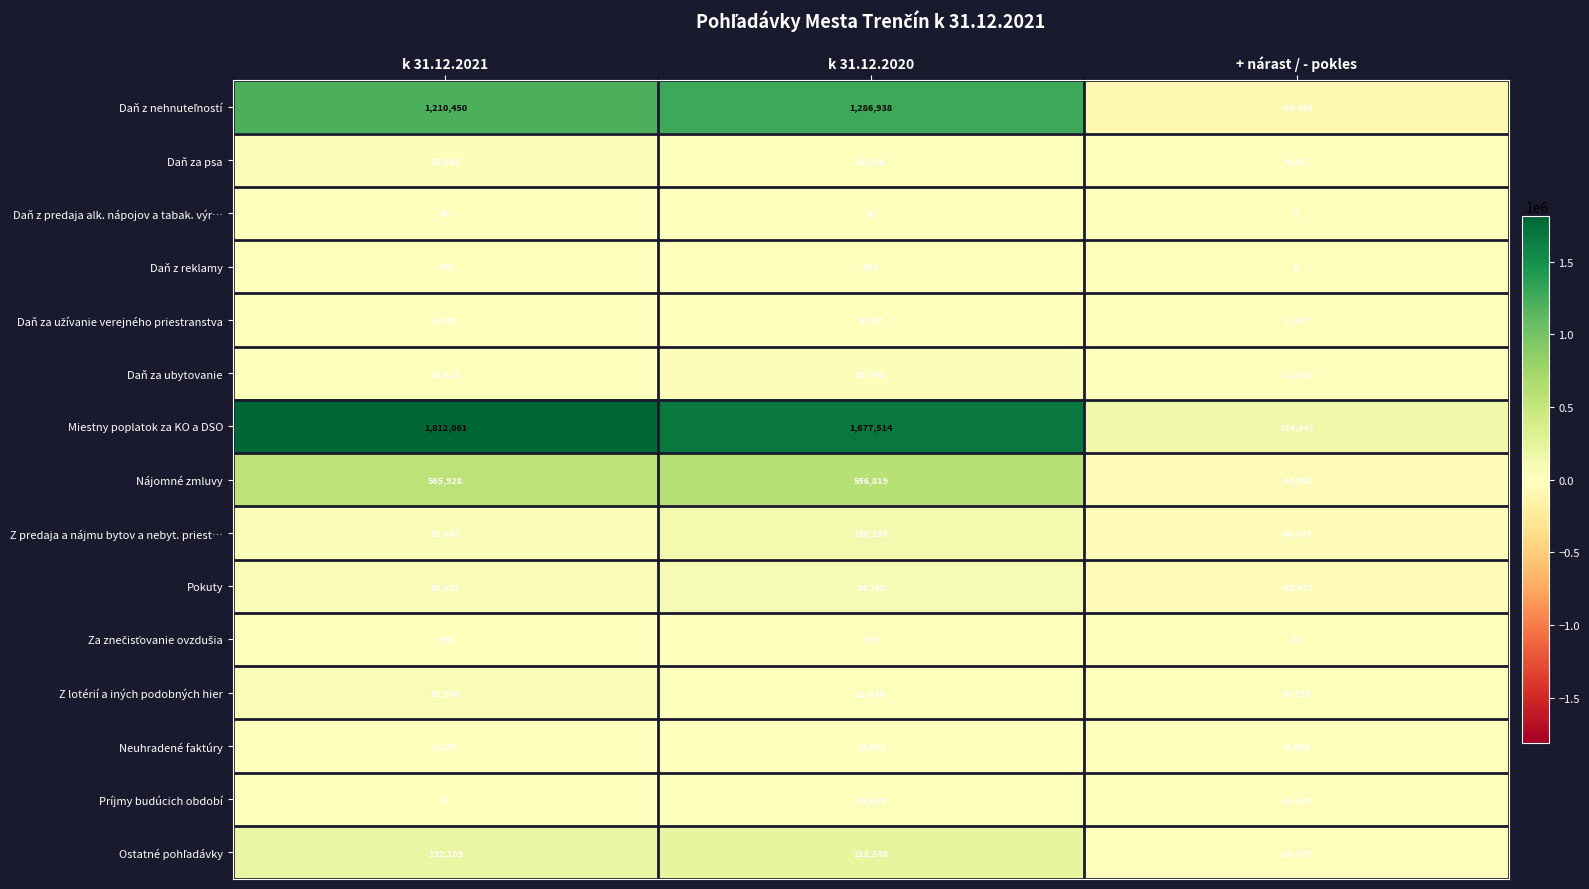

Is it true that Daň z reklamy equals 386 at k 31.12.2020?

False